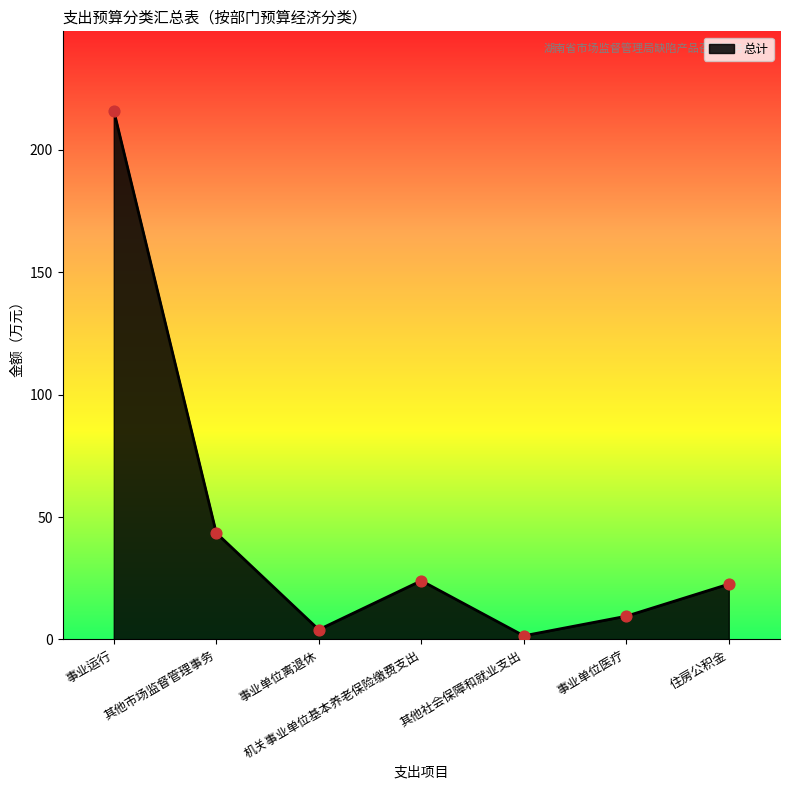

Which has a higher value, 住房公积金 or 事业单位离退休?

住房公积金